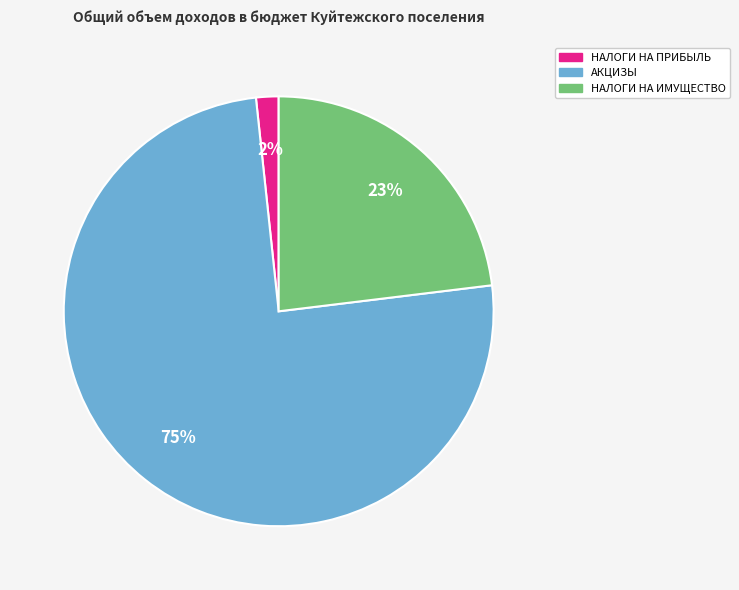

What percentage is the НАЛОГИ НА ИМУЩЕСТВО slice, to the nearest percent?

23%